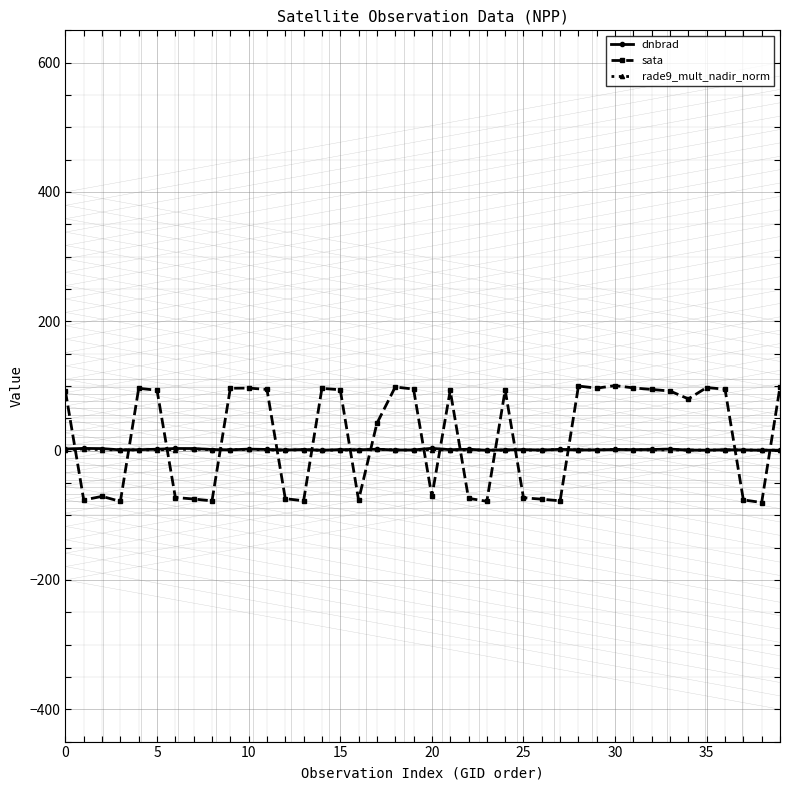

What is the minimum value shown in the chart?

-80.3